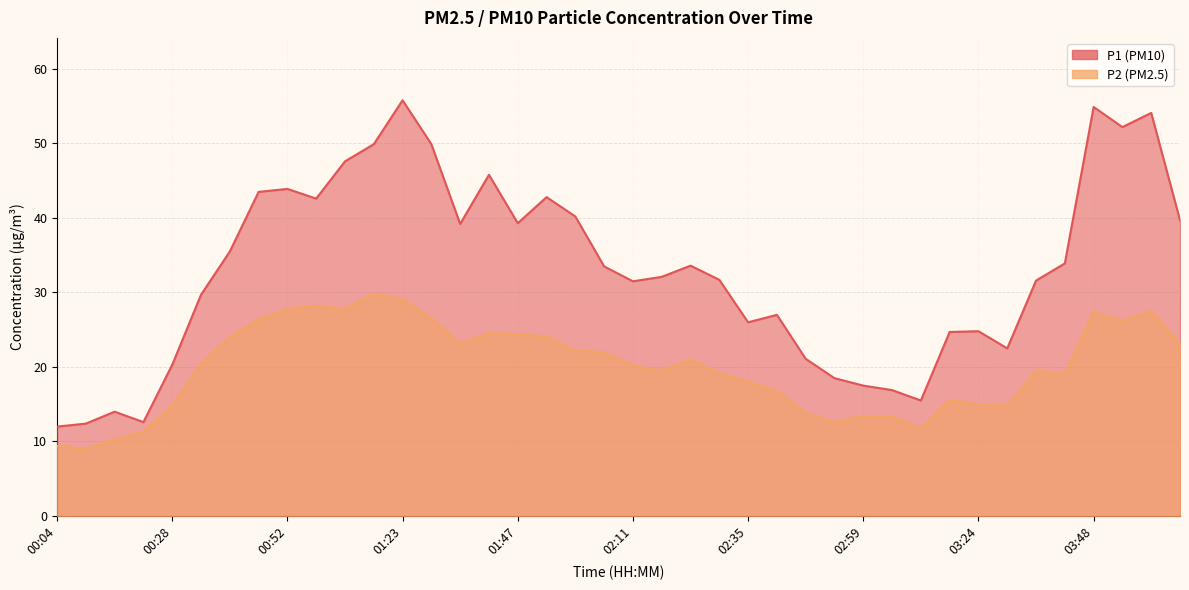

How many values in the P2 series exceed 20?

21